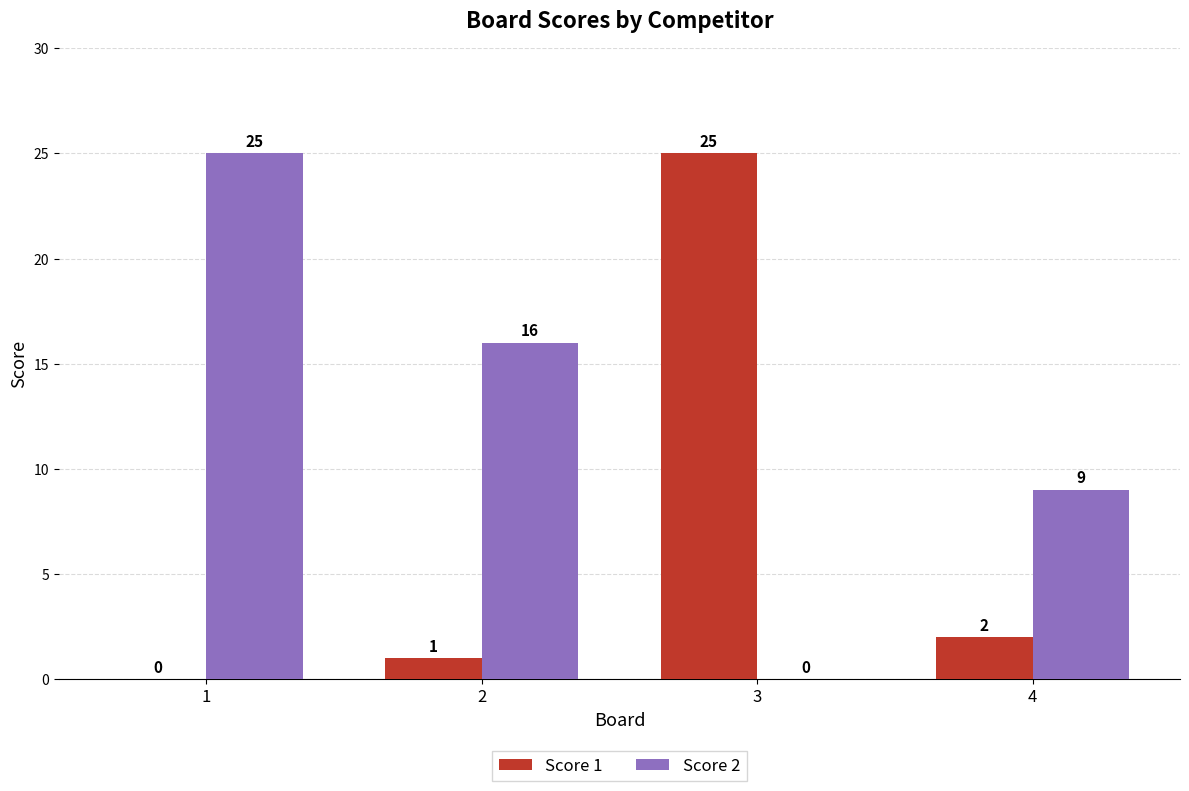

What is the maximum value shown in the chart?

25